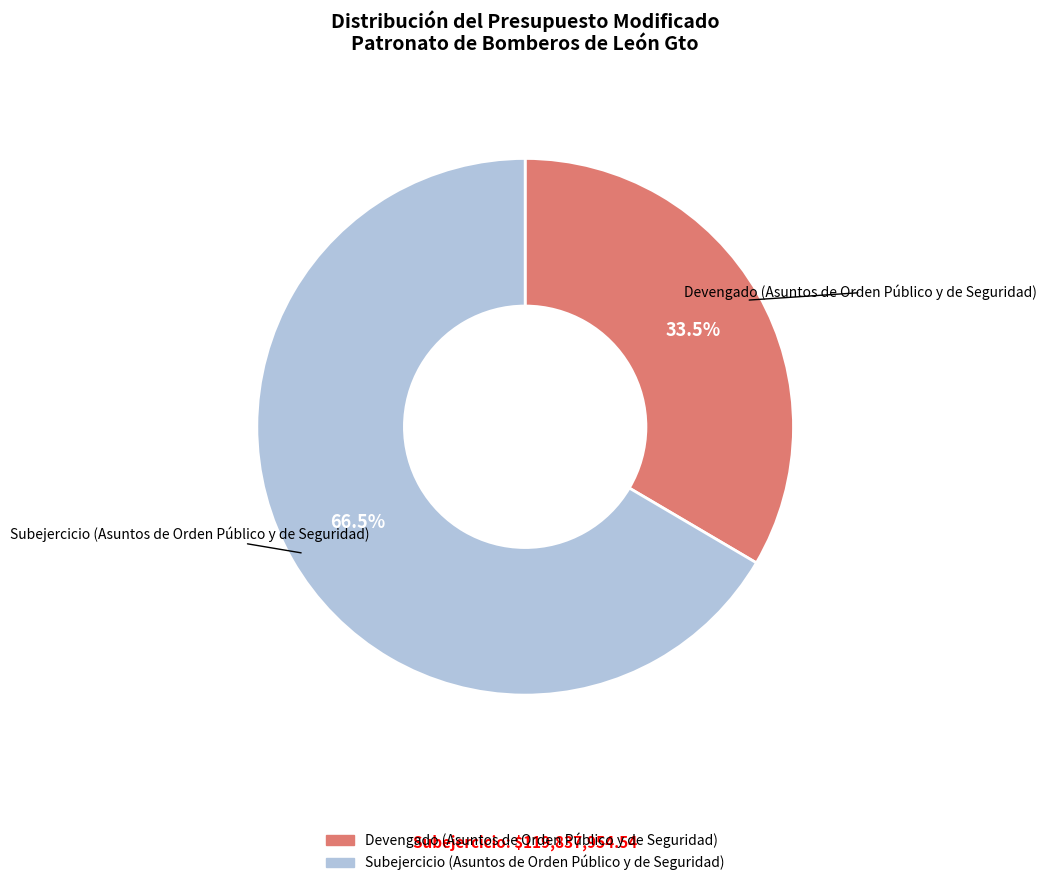

Is there any slice that represents more than half of the pie?

Yes